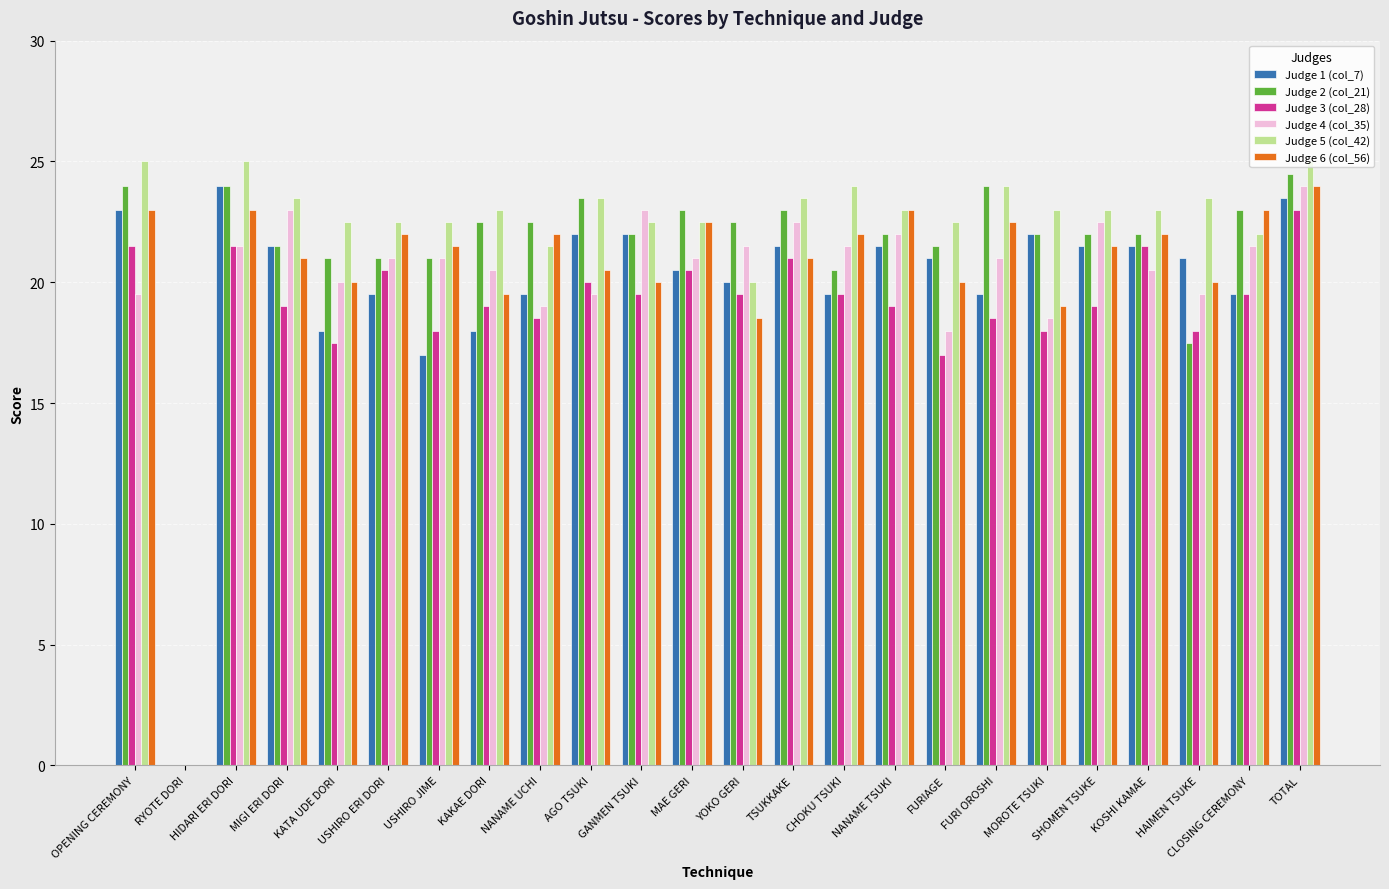

How many groups of bars are there?

24